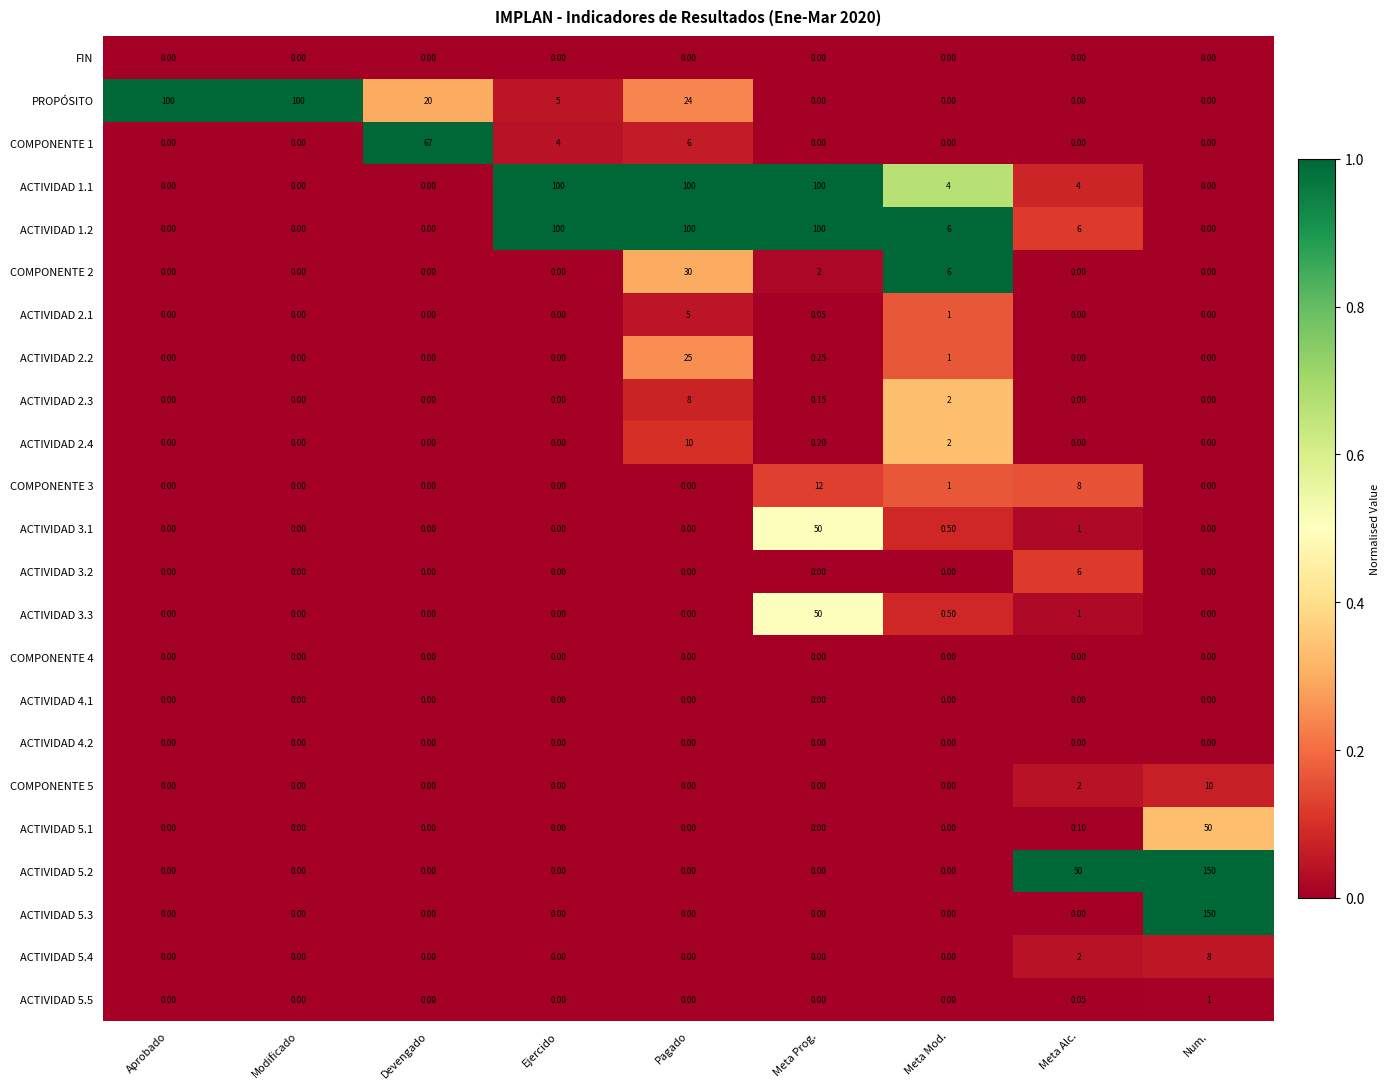

At how many categories does at least one series exceed 0?

9